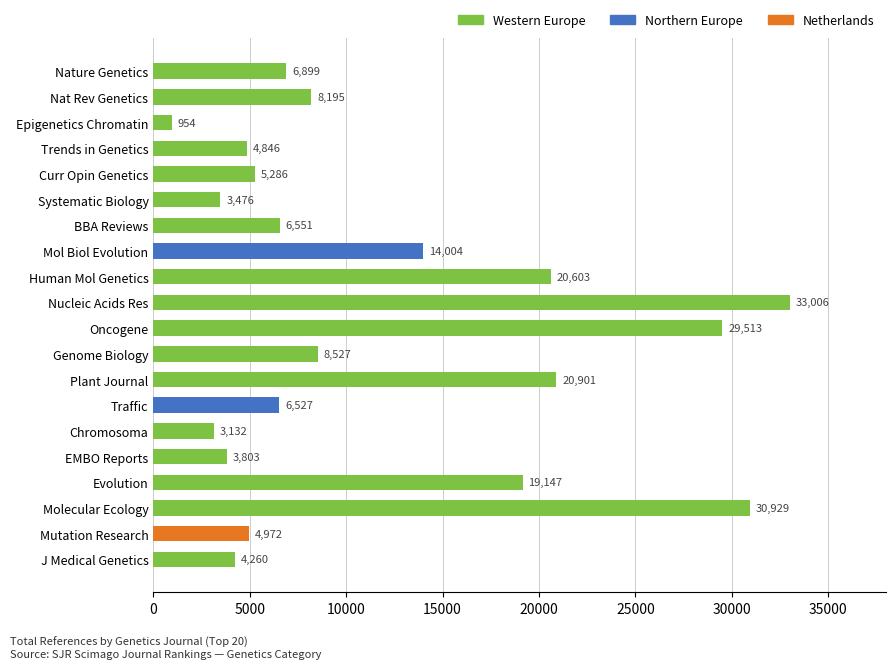

List the labels in order of value, smallest first.

Epigenetics Chromatin, Chromosoma, Systematic Biology, EMBO Reports, J Medical Genetics, Trends in Genetics, Mutation Research, Curr Opin Genetics, Traffic, BBA Reviews, Nature Genetics, Nat Rev Genetics, Genome Biology, Mol Biol Evolution, Evolution, Human Mol Genetics, Plant Journal, Oncogene, Molecular Ecology, Nucleic Acids Res